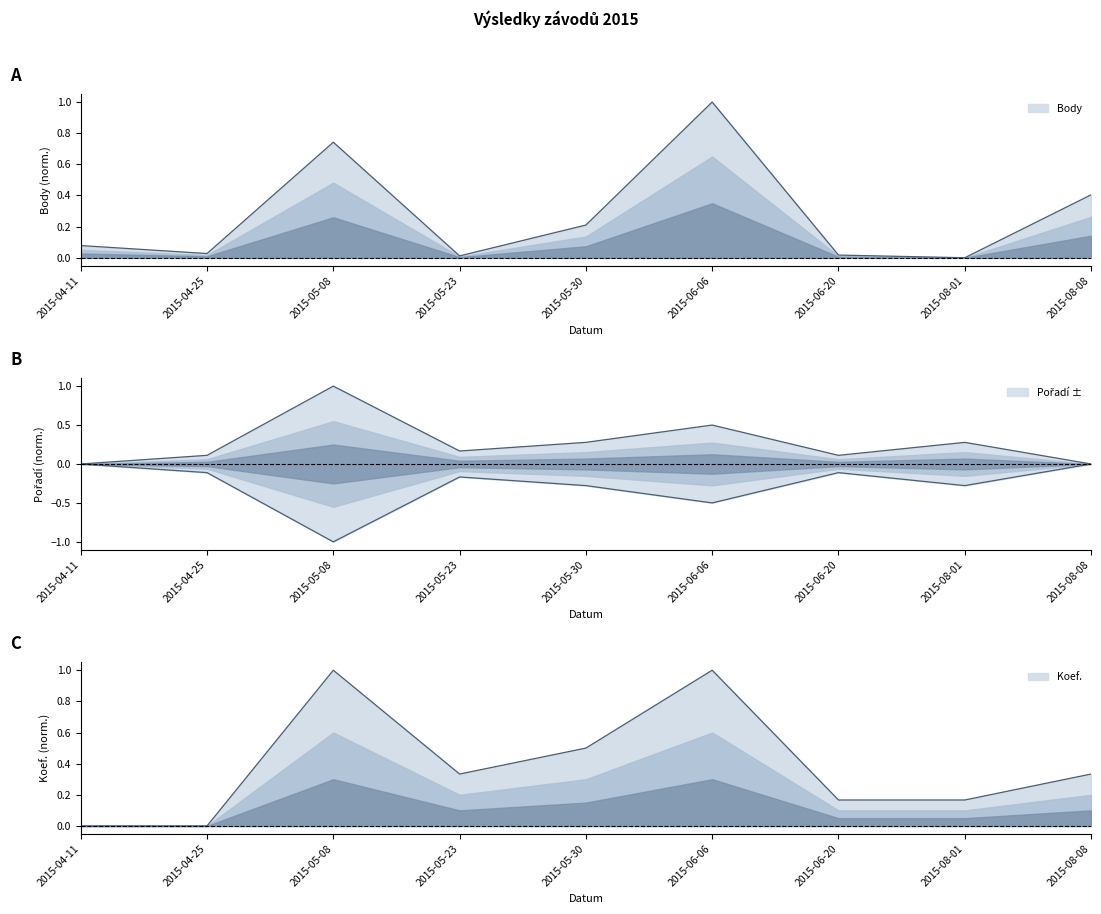

What is the difference between the Pořadí values at 2015-05-23 and 2015-04-11?

0.2